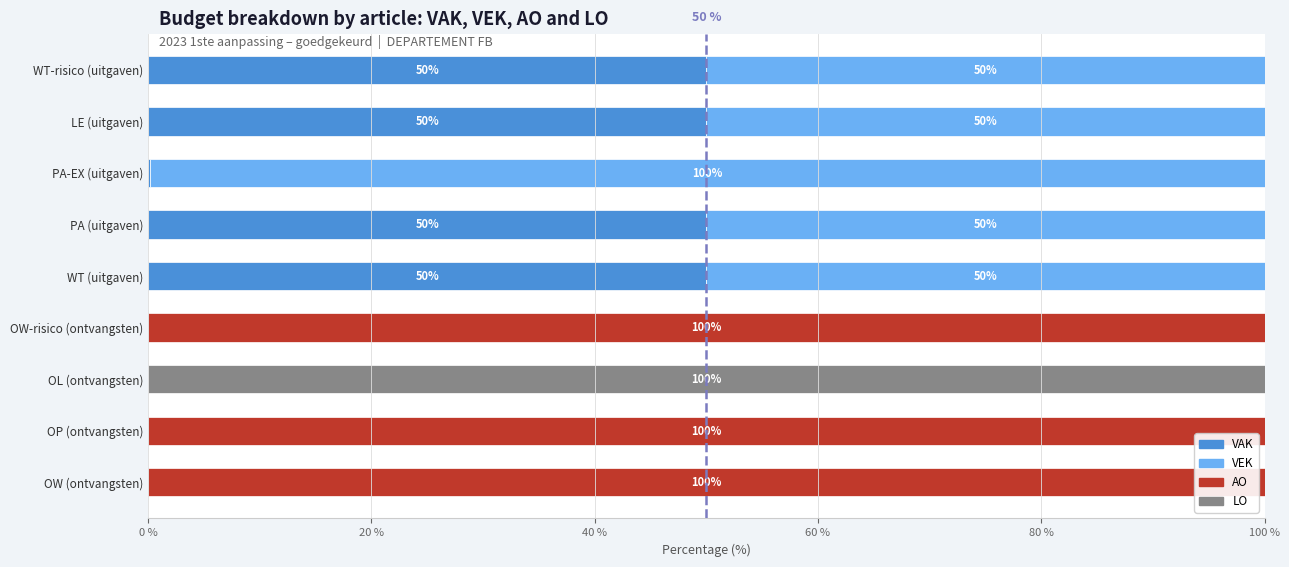

What is the maximum value for VAK?

50.0